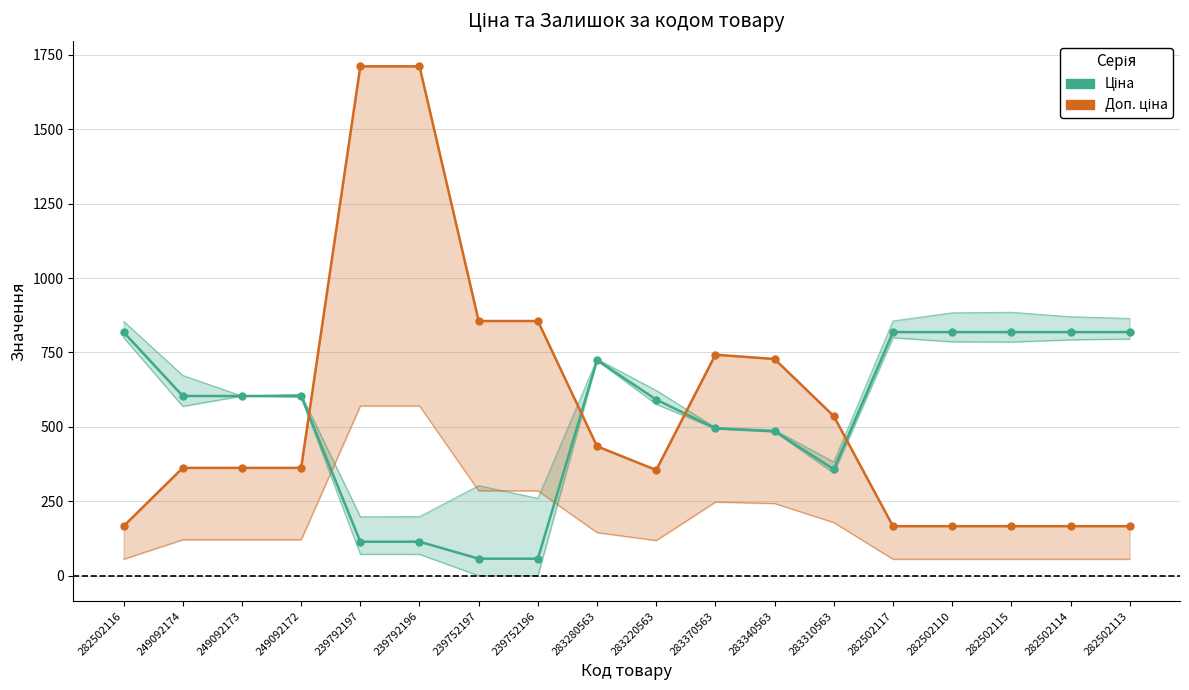

List the series in order of their peak value, highest first.

Доп. ціна (норм.), Ціна